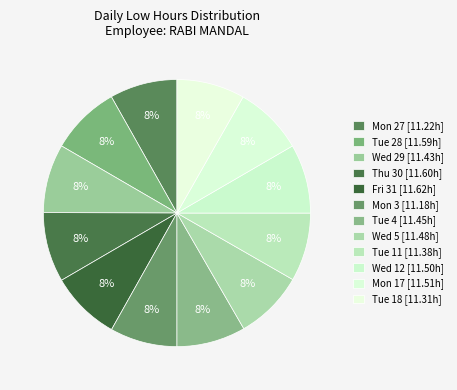

How many slices are in this pie chart?

12